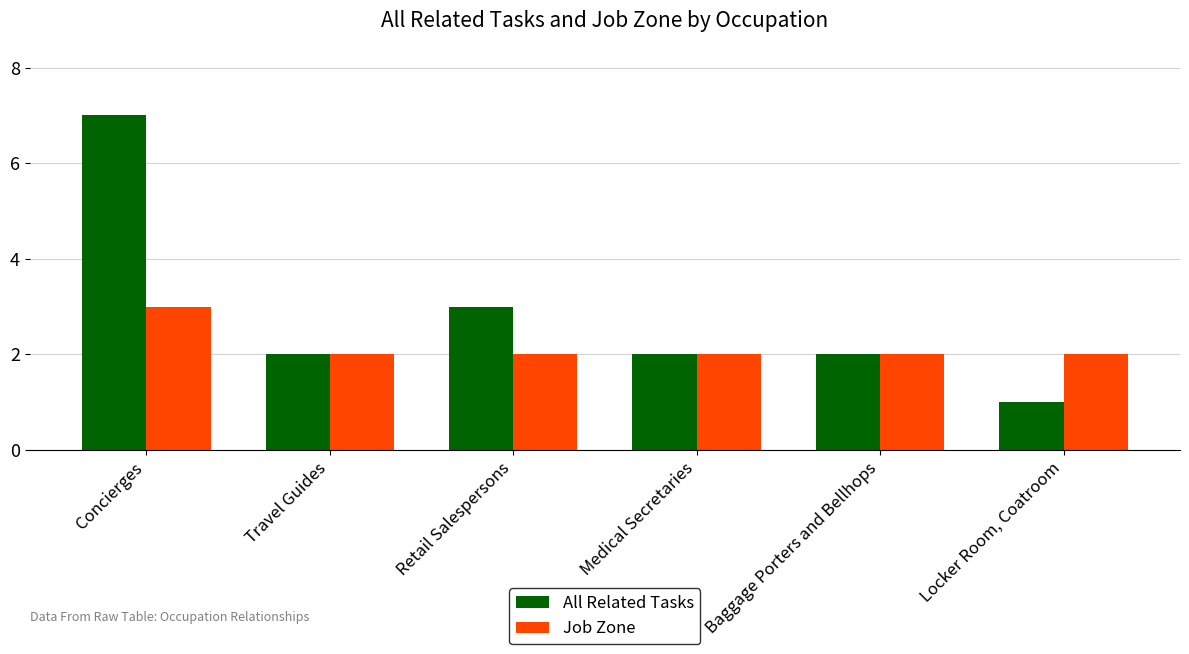

What is the sum of all Job Zone values?

13